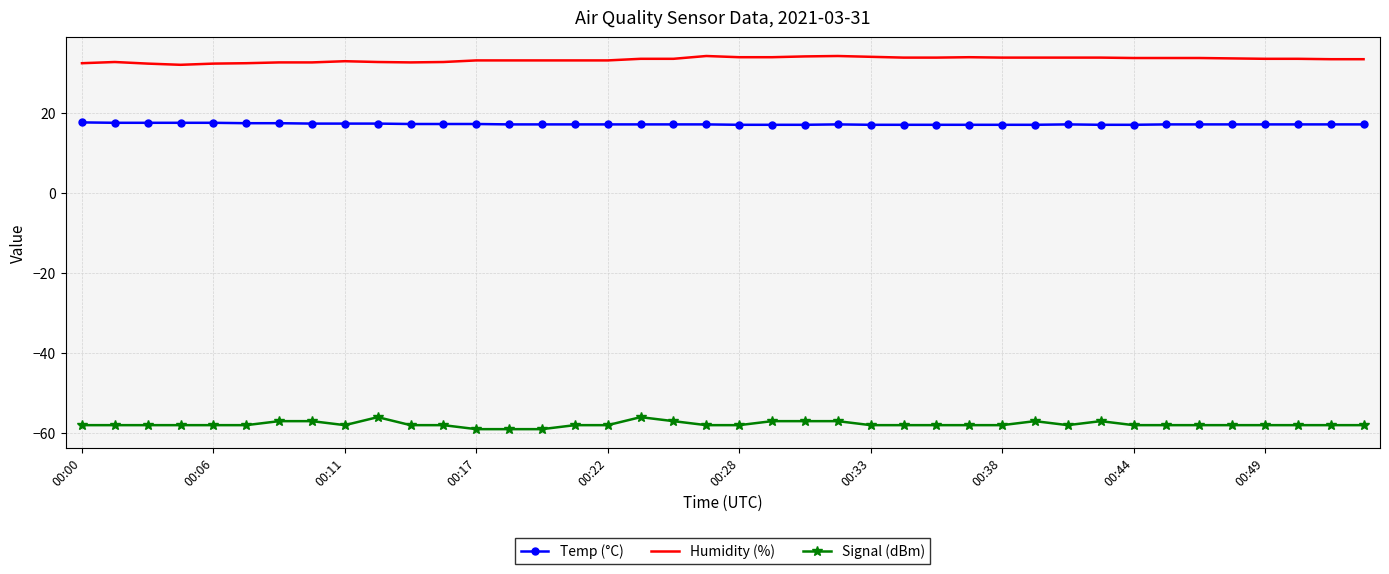

Rank the series by their maximum value, from highest to lowest.

Humidity (%), Temp (°C), Signal (dBm)